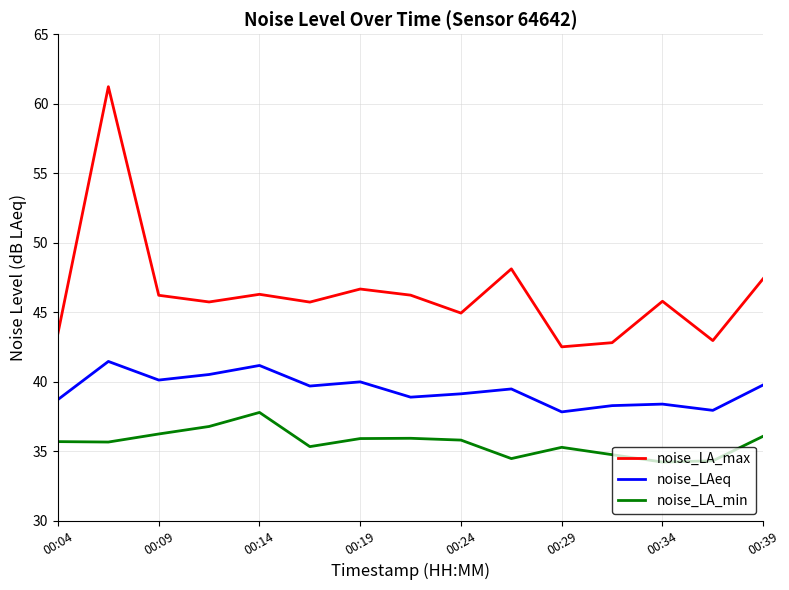

How many values in the noise_LA_min series exceed 35?

11